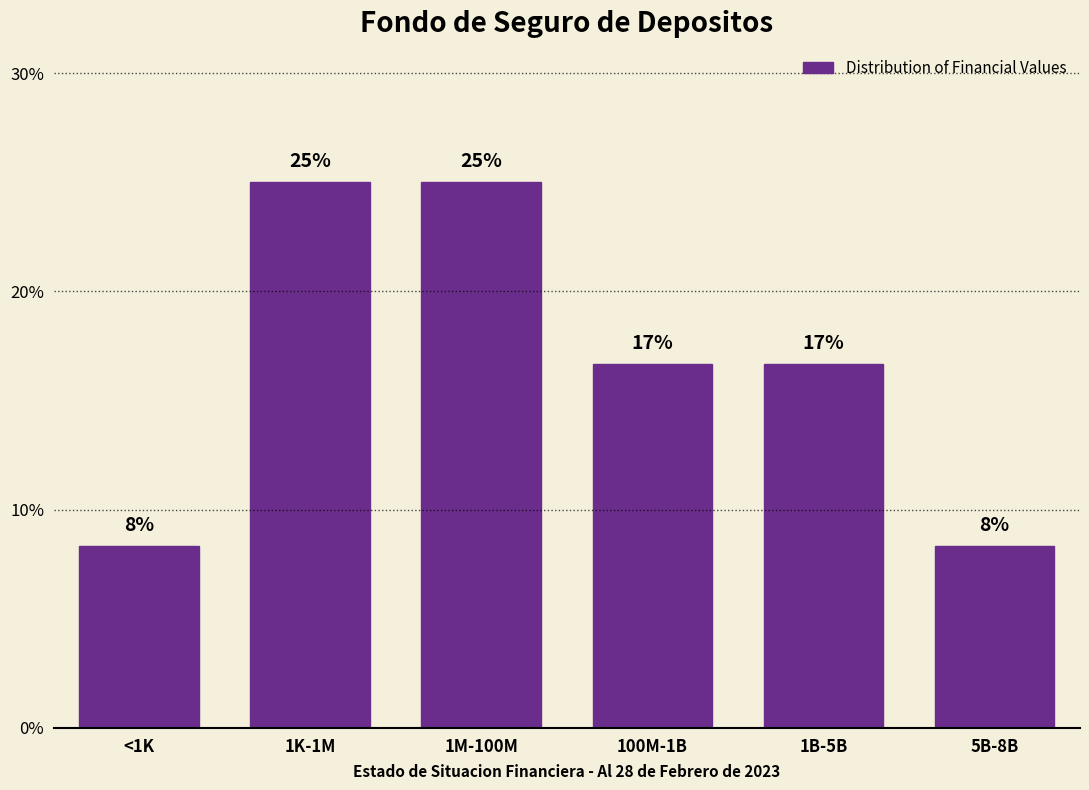

How many bars are there in total?

6